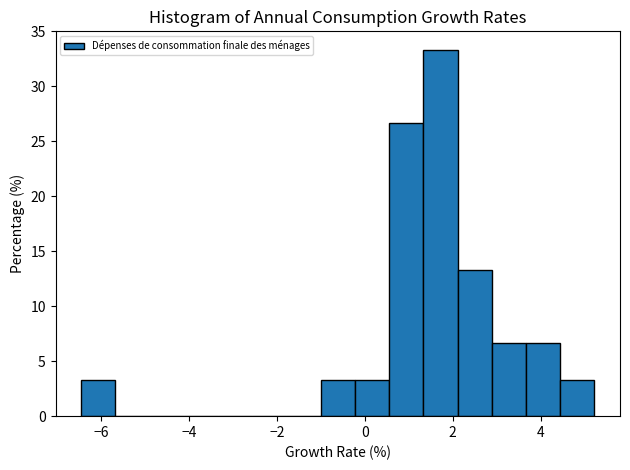

Read against the x-axis, roughly where is the centre of the tallest bar?

1.8